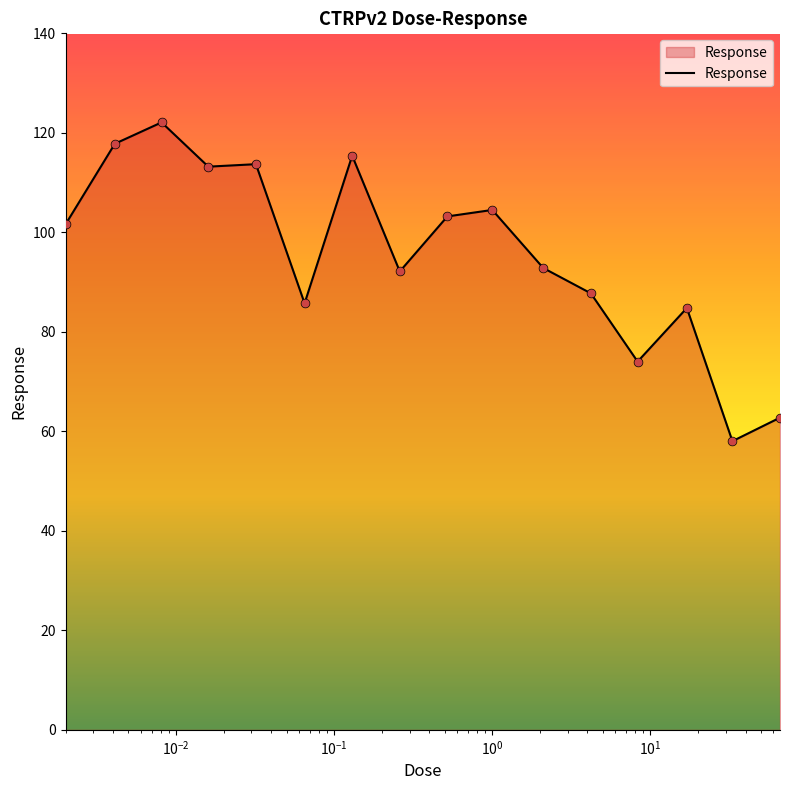

What is the maximum value shown in the chart?

122.1